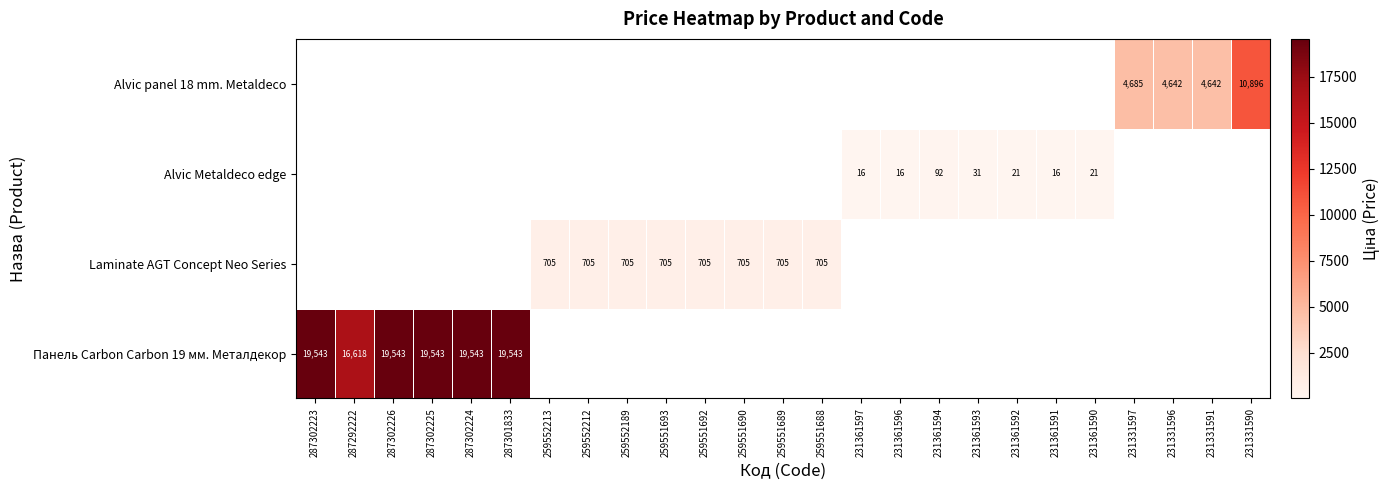

Is it true that Laminate AGT Concept Neo Series equals 705.0 at 259552189?

True